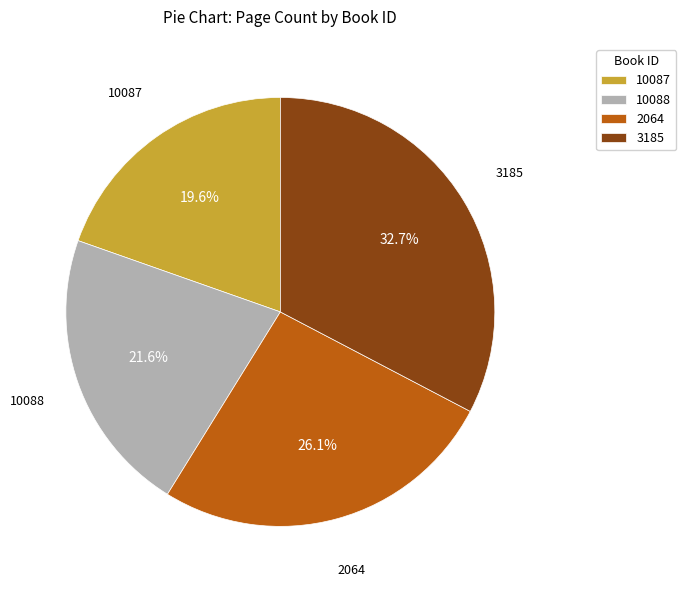

What is the ratio of the value at 3185 to the value at 10087?

1.7